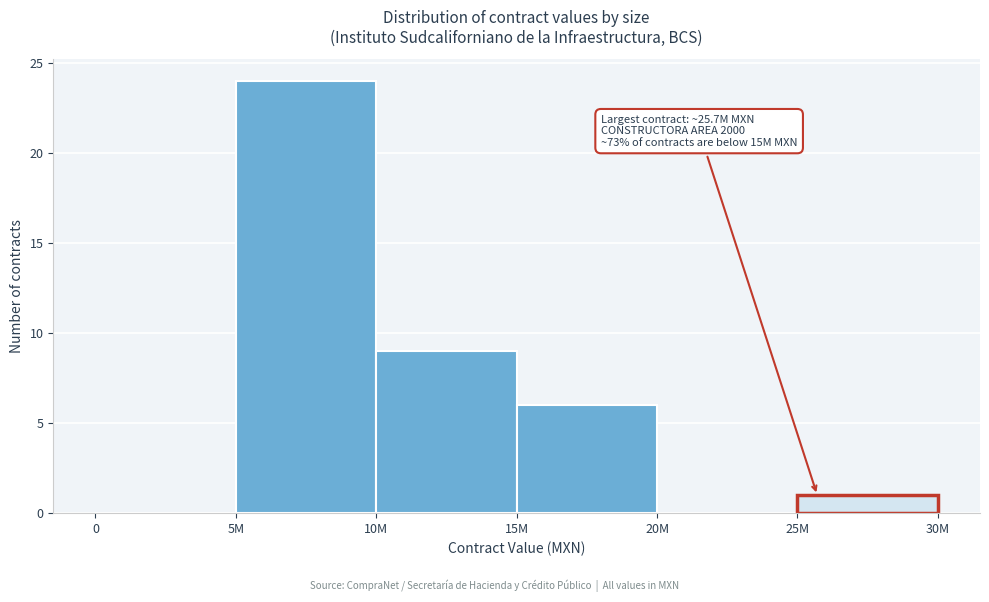

Reading left to right, extract all data points from this chart.

0=0	5M=24	10M=9	15M=6	20M=0	25M=1